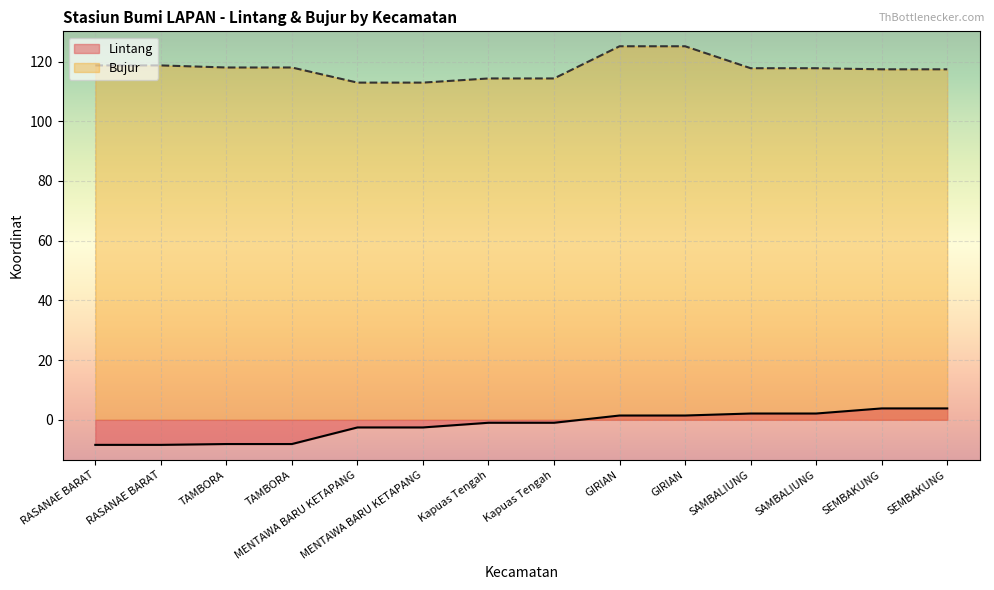

How many data points in Lintang are less than 0?

8